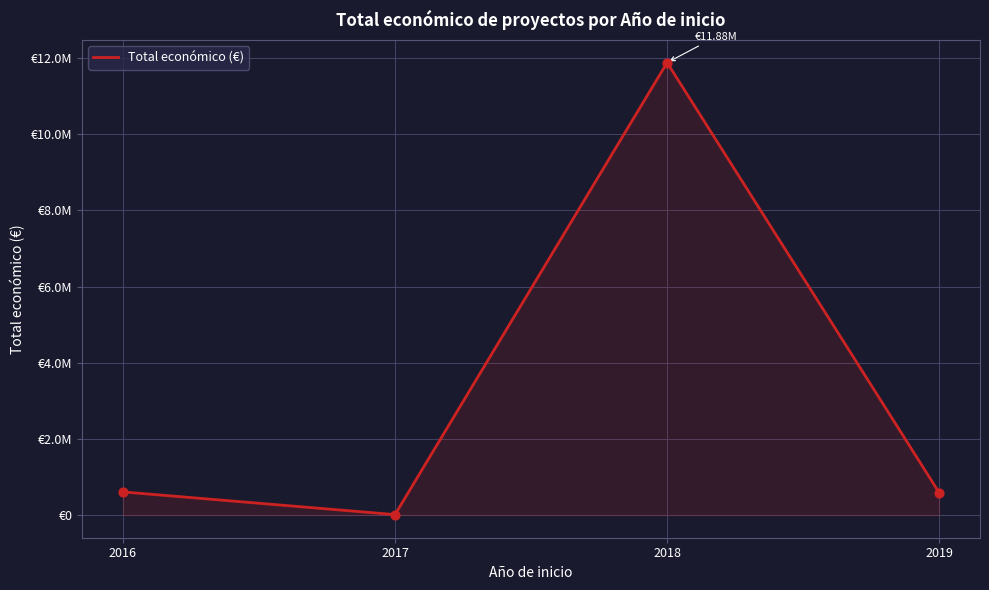

What is the change in value from 2018 to 2019?

-11292995